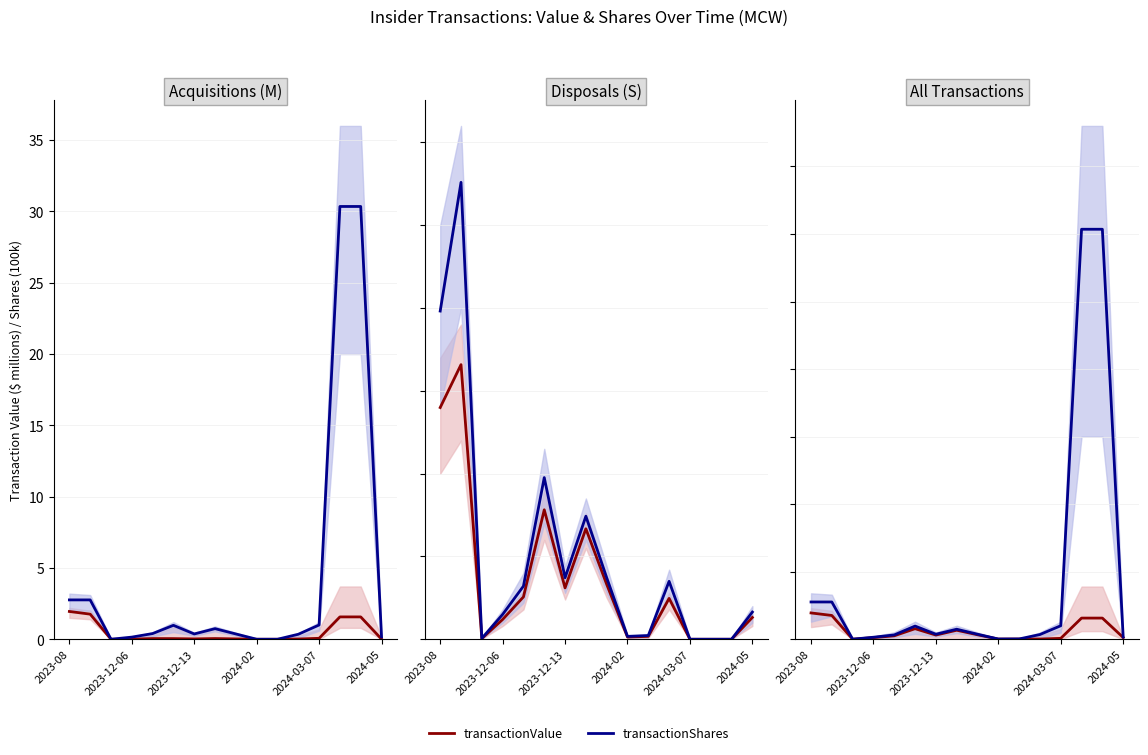

At 2023-08, list the series in order from smallest to largest.

transactionValue, transactionShares